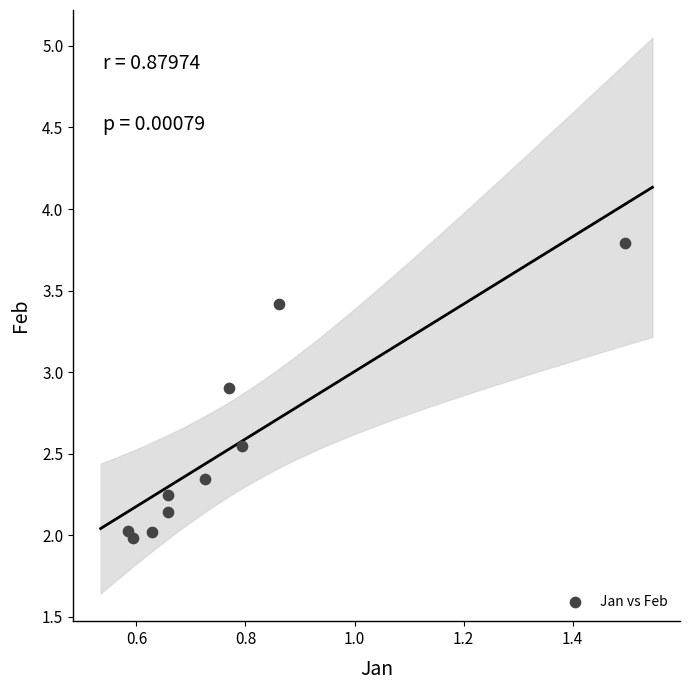

What is the range of Y values (max minus min)?

1.8